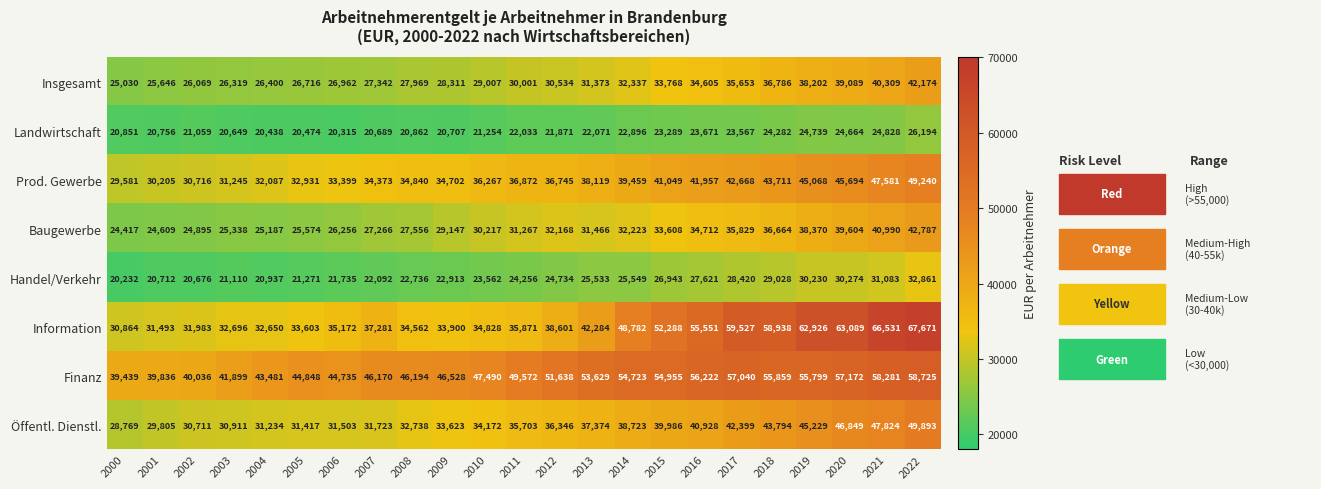

The value of Insgesamt at 2009 is 28311. True or false?

True